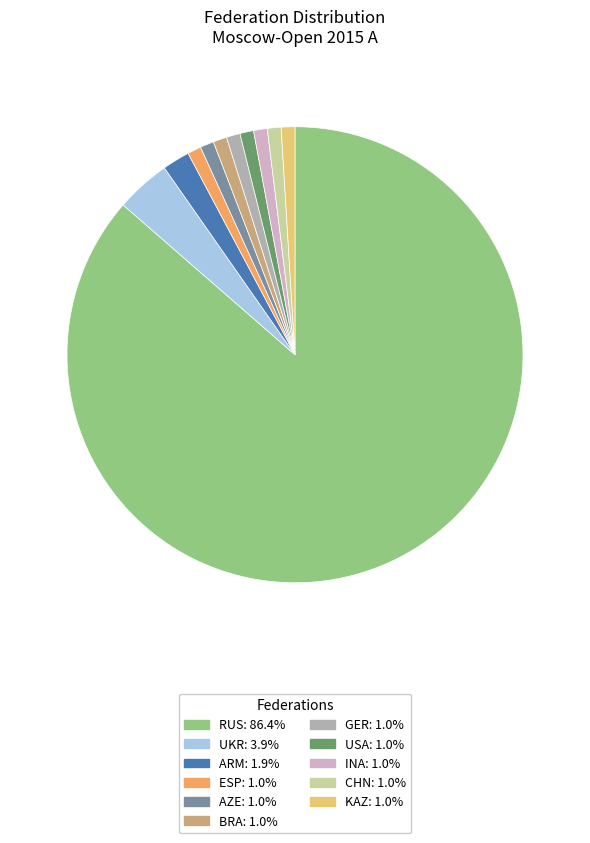

Which category has the biggest portion of the pie?

RUS